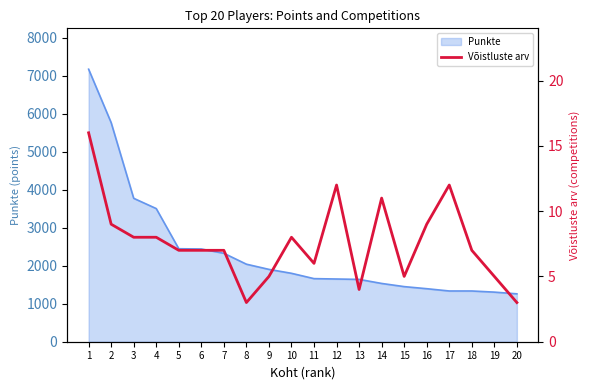

The value of Punkte at 16 is 2499.2. True or false?

False